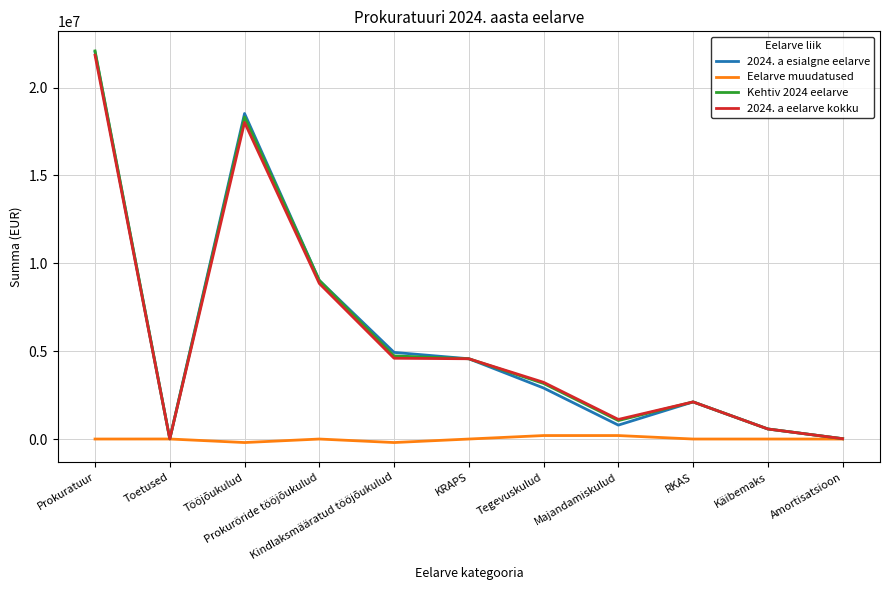

Which series has the largest range (max minus min)?

Kehtiv 2024 eelarve